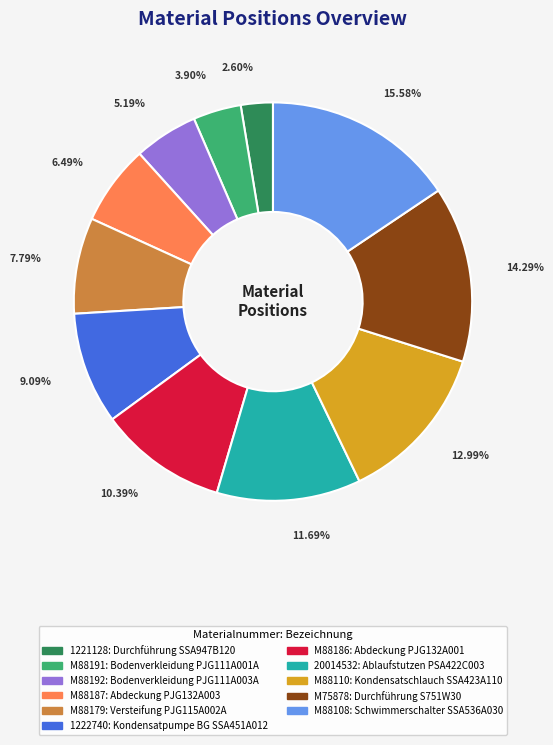

Which slice is the smallest?

1221128